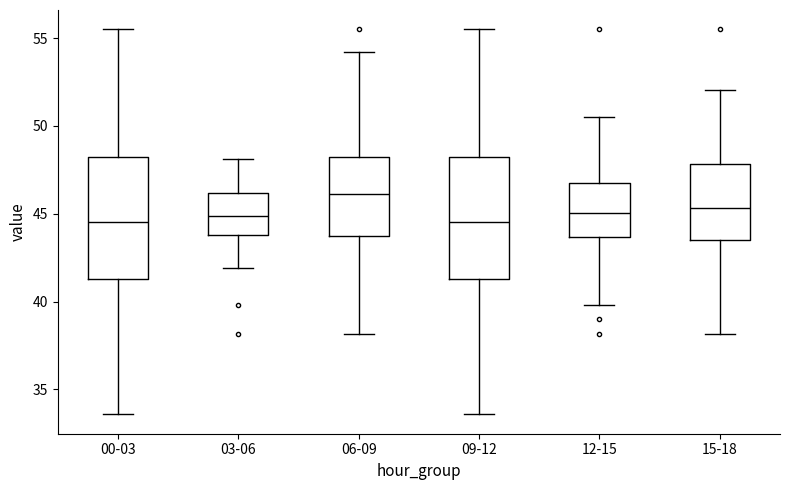

Reading left to right, transcribe this box plot: for each box, give where its median line is, the range the box spans, and where its two whiskers end, as read against the y-axis. The values are not printed on the chart, so give them approximately, as read against the axis.

00-03: median 44.5, box 41.5 to 48.5, whiskers 33.5 to 55.5
03-06: median 45.0, box 44.0 to 46.0, whiskers 42.0 to 48.0
06-09: median 46.0, box 44.0 to 48.5, whiskers 38.0 to 54.0
09-12: median 44.5, box 41.5 to 48.5, whiskers 33.5 to 55.5
12-15: median 45.0, box 43.5 to 46.5, whiskers 40.0 to 50.5
15-18: median 45.5, box 43.5 to 48.0, whiskers 38.0 to 52.0